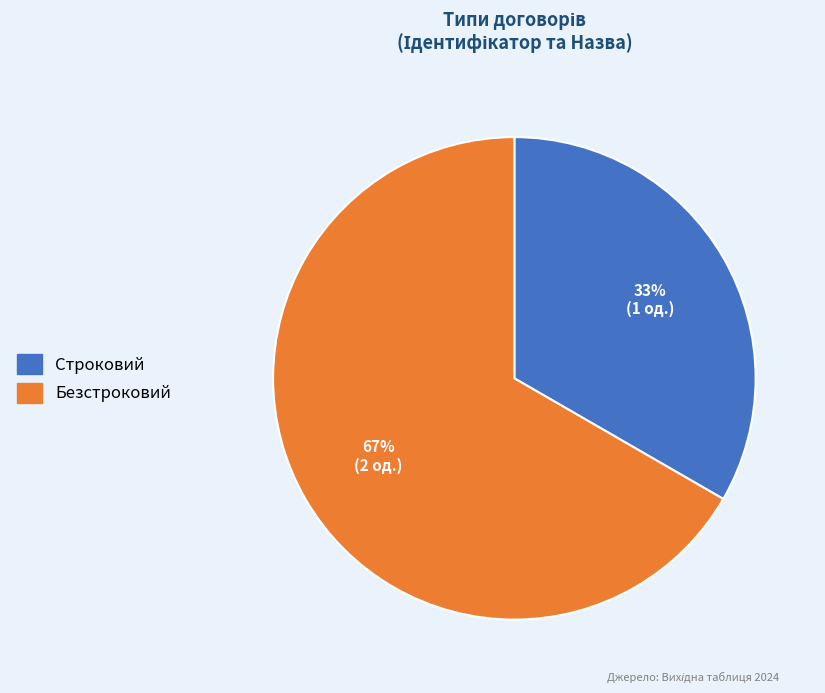

Which has a higher value, Строковий or Безстроковий?

Безстроковий